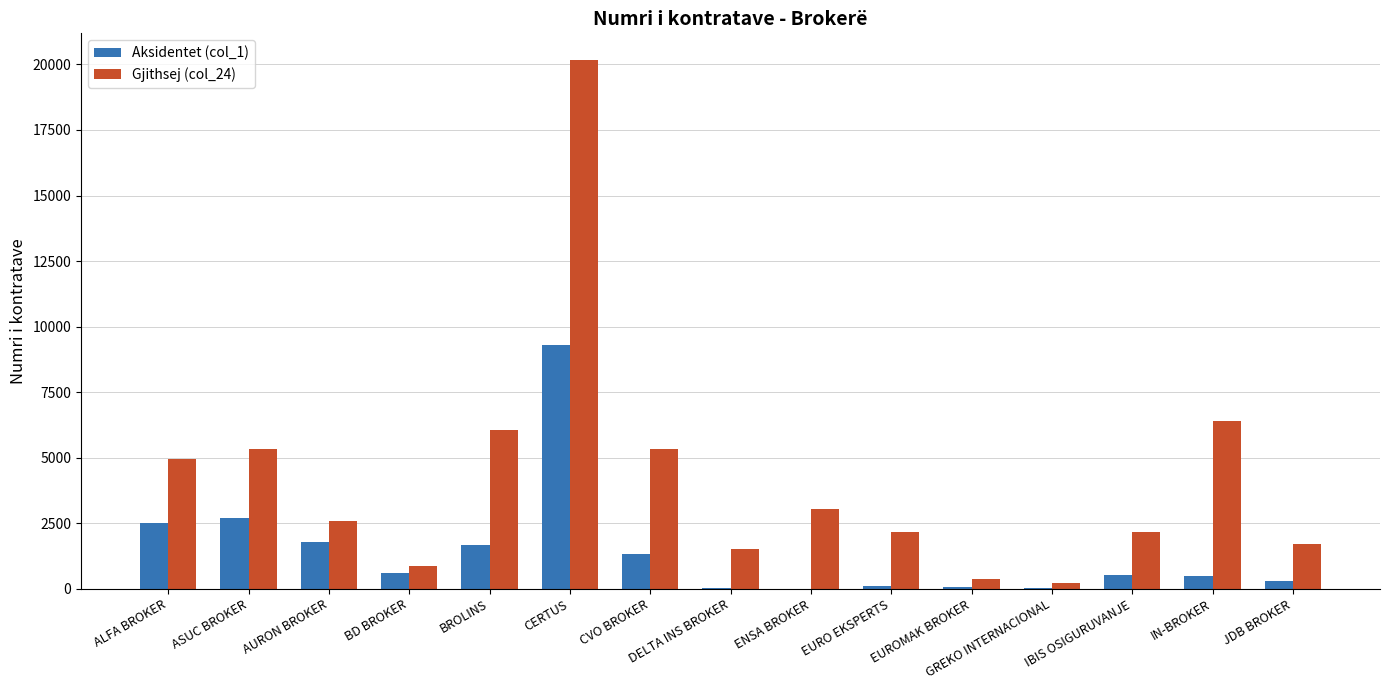

Which label corresponds to the largest value in the chart?

CERTUS